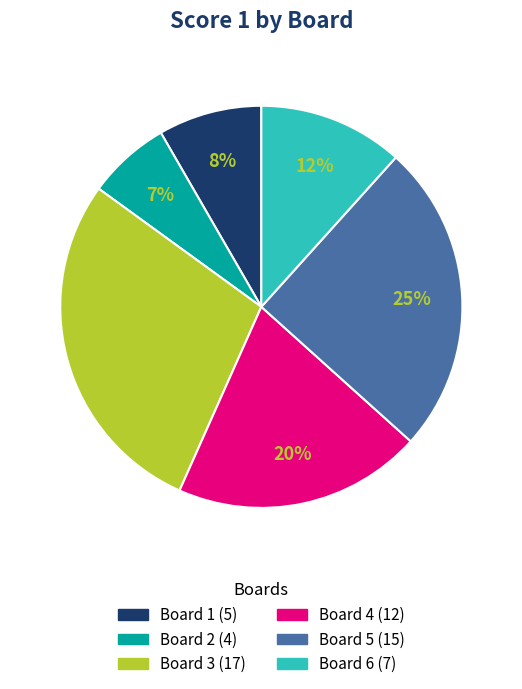

What is the ratio of the value at Board 2 to the value at Board 4?

0.3